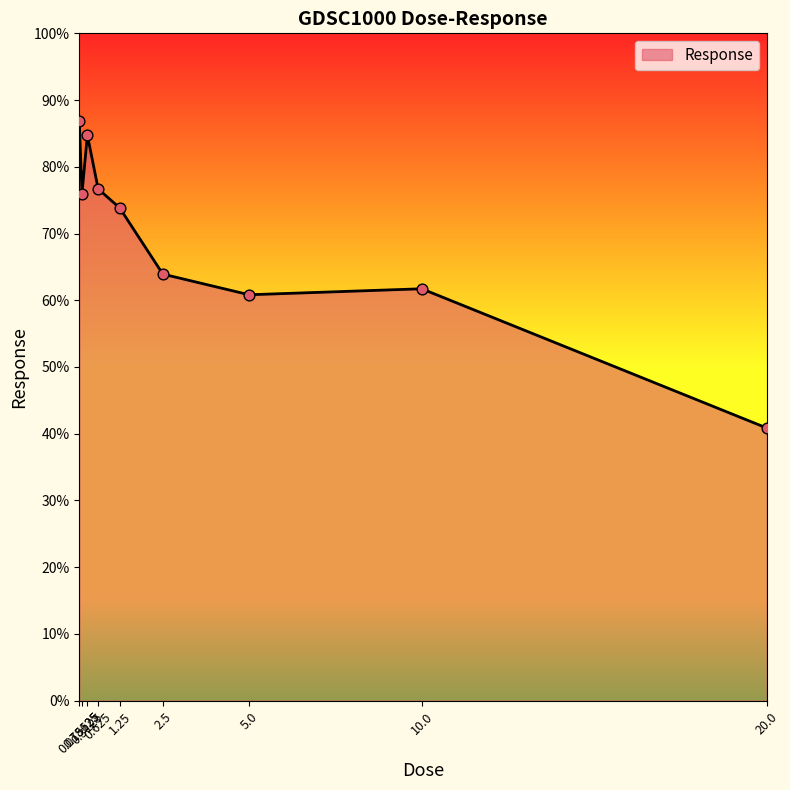

What is the change in value from 0.078125 to 20.0?

-46.1